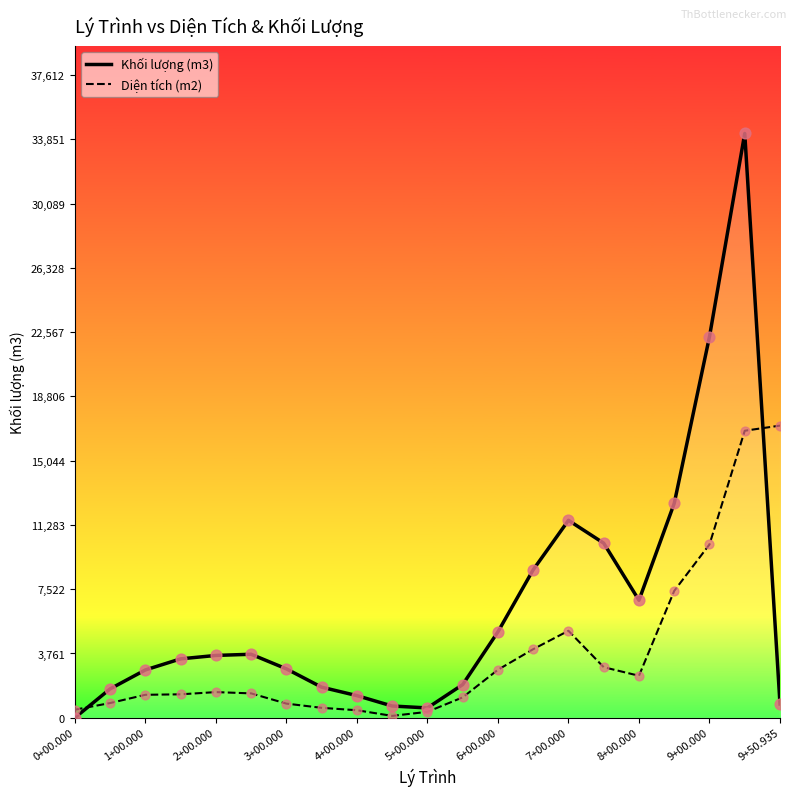

At how many categories does at least one series exceed 25795?

1